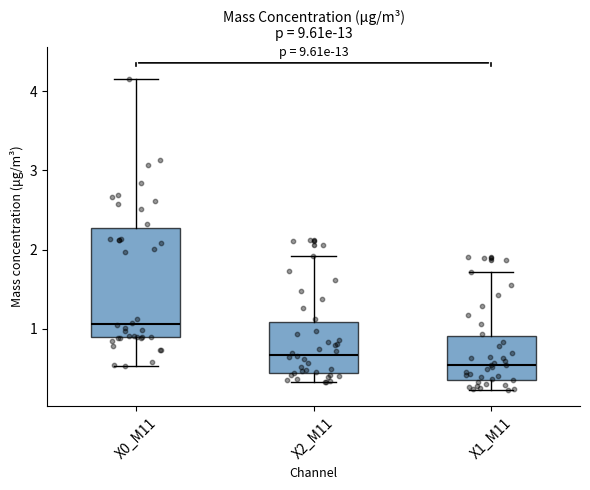

Which box has the highest median line?

X0_M11